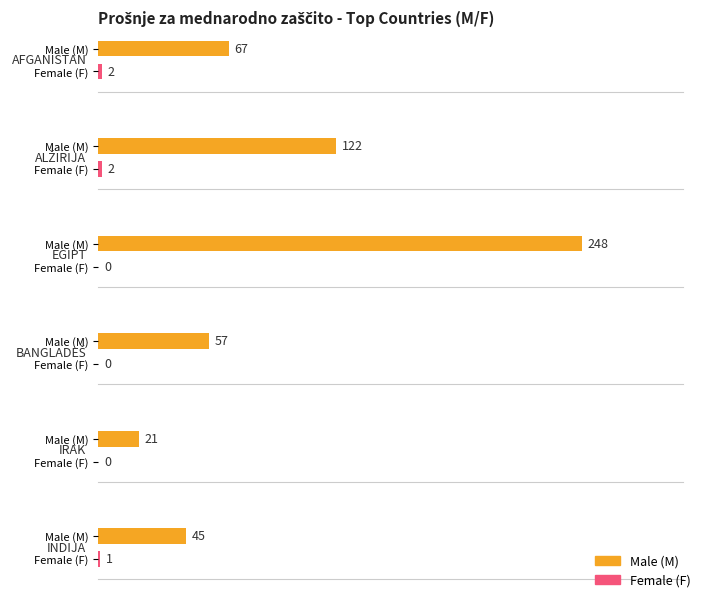

What is the approximate value of Total (SK) at BANGLADEŠ, to the nearest 50?

50